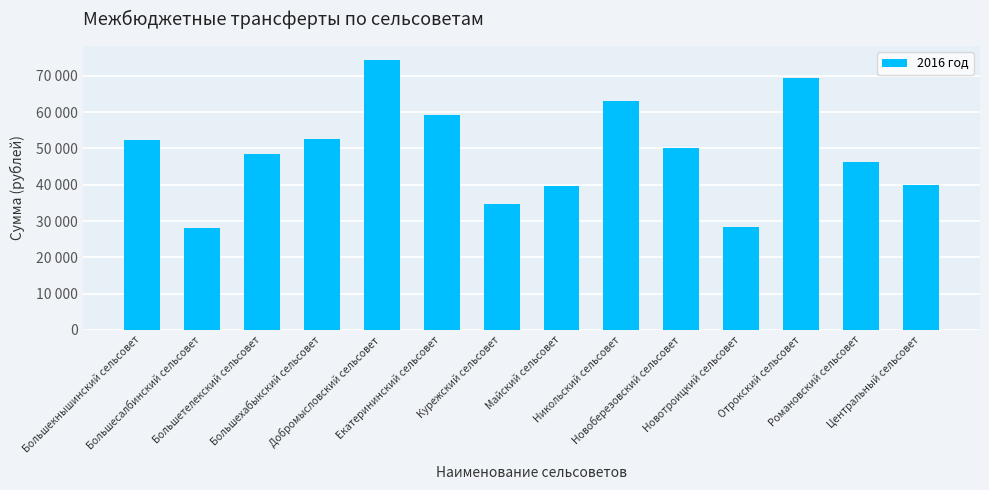

What is the smallest value displayed?

28182